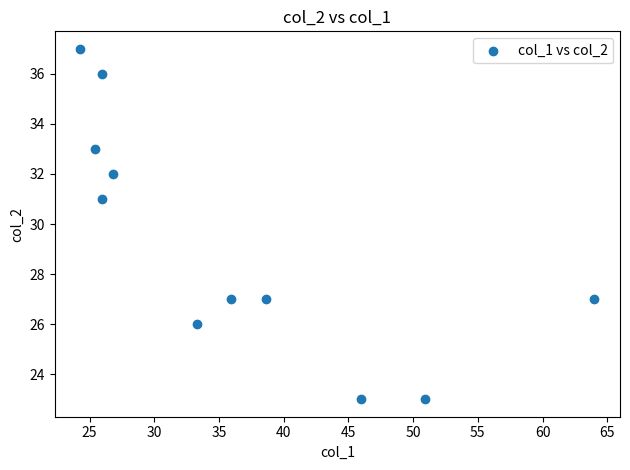

What Y value in the scatter plot is closest to 30?

31